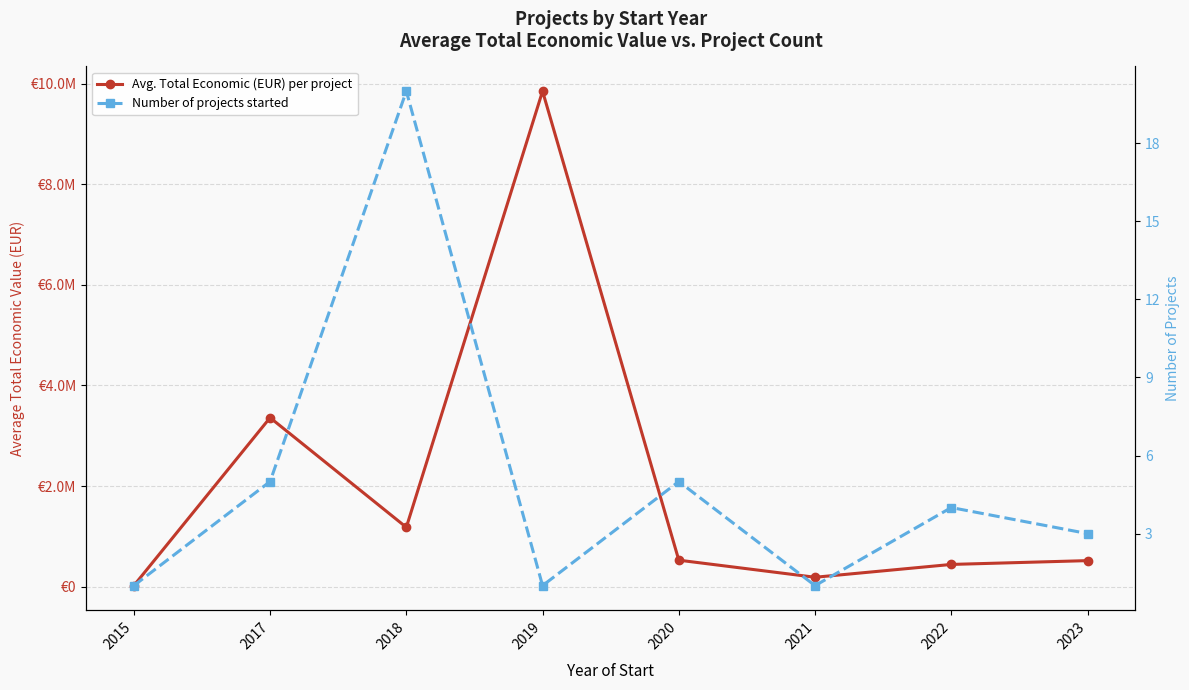

Is it true that Number of projects started equals 1.0 at 2019?

True